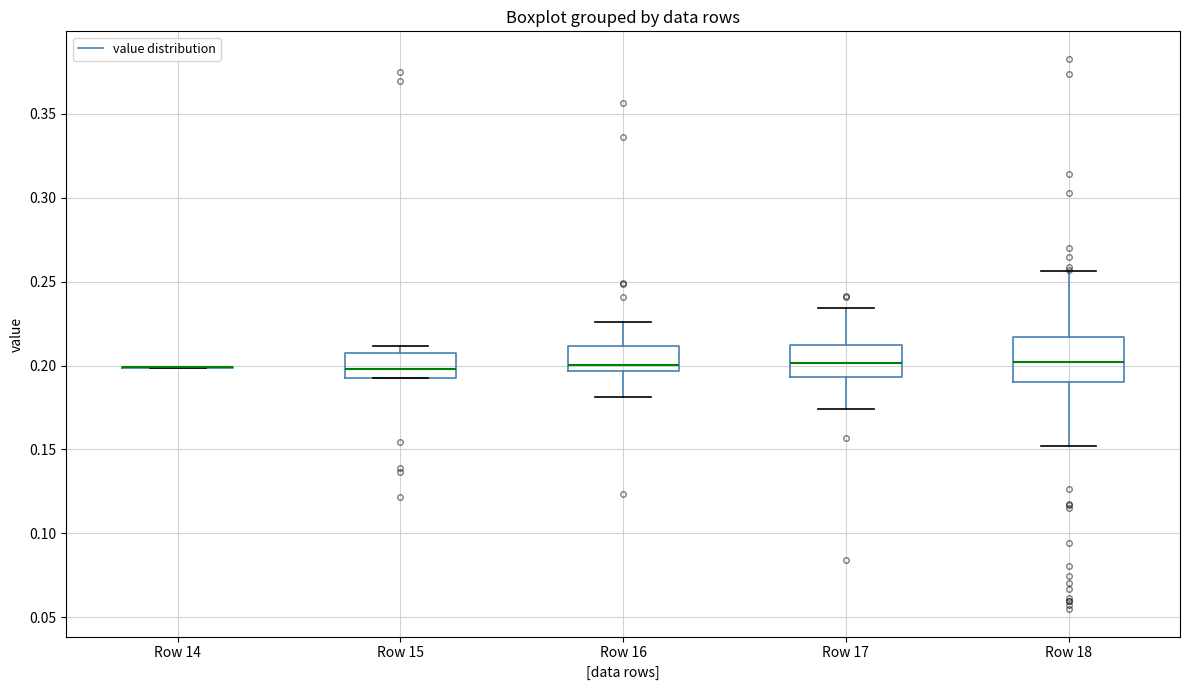

Reading left to right, transcribe this box plot: for each box, give where its median line is, the range the box spans, and where its two whiskers end, as read against the y-axis. The values are not printed on the chart, so give them approximately, as read against the axis.

Row 14: box collapsed to a line at 0.200, whiskers 0.200 to 0.200
Row 15: median 0.200, box 0.190 to 0.205, whiskers 0.190 to 0.210
Row 16: median 0.200, box 0.195 to 0.210, whiskers 0.180 to 0.225
Row 17: median 0.200, box 0.195 to 0.210, whiskers 0.175 to 0.235
Row 18: median 0.200, box 0.190 to 0.215, whiskers 0.150 to 0.255